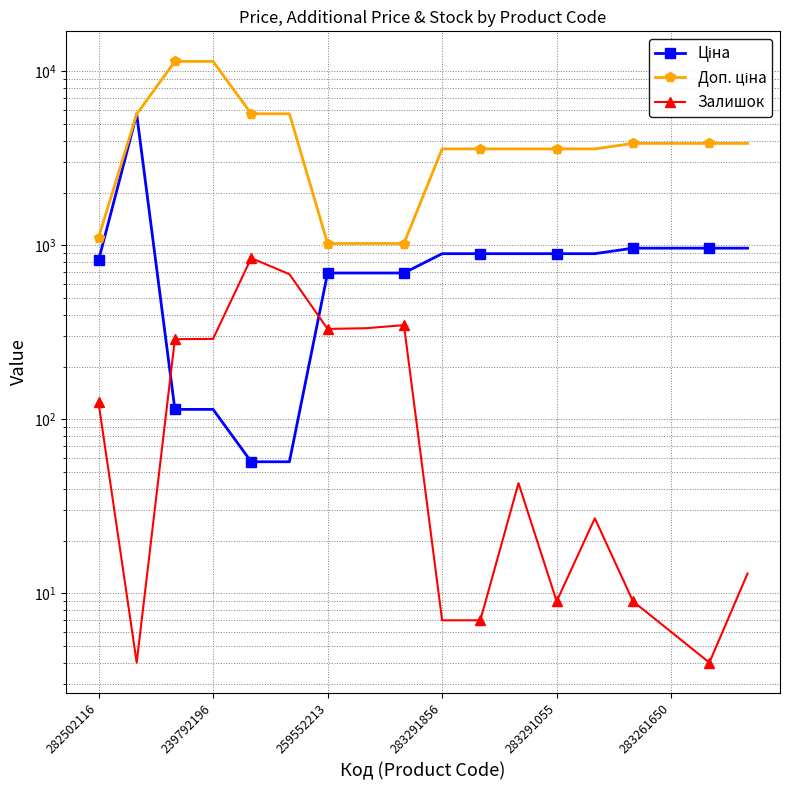

True or false: Доп. ціна and Залишок intersect in this chart.

False